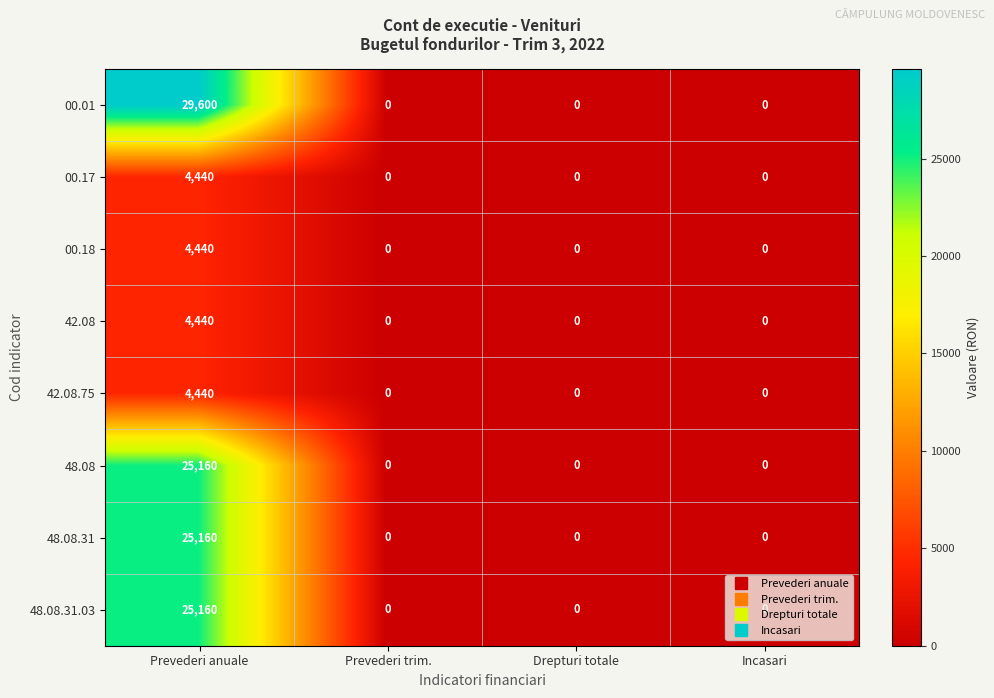

At which category is the sum across all series the highest?

Prevederi anuale